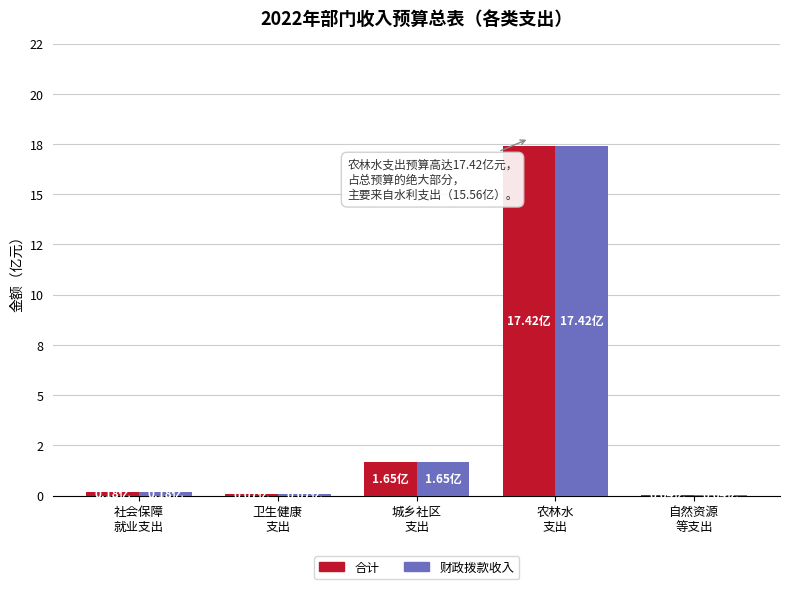

Is it true that 合计 equals 1742084600 at 农林水
支出?

True